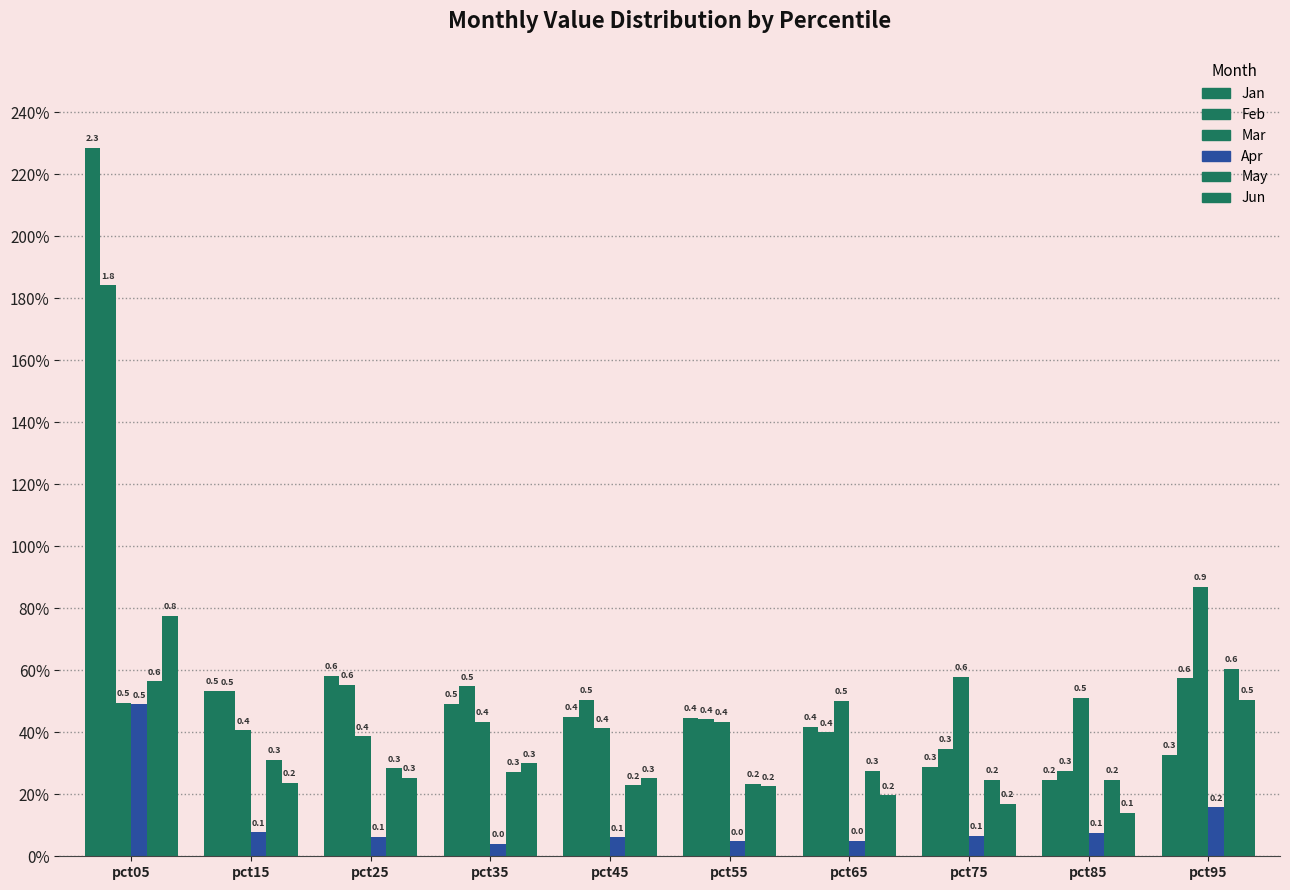

What is the difference between the highest and lowest values at pct75?

0.5